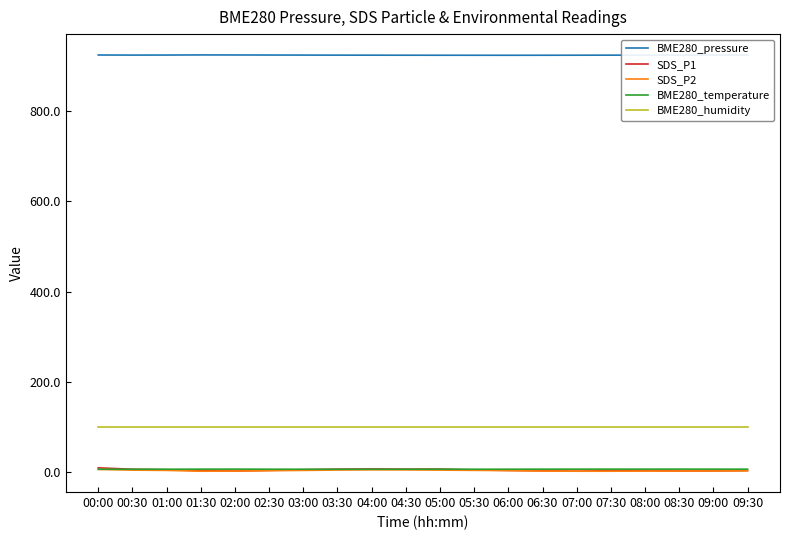

What is the difference between the second highest and minimum values in the BME280_pressure series?

0.6